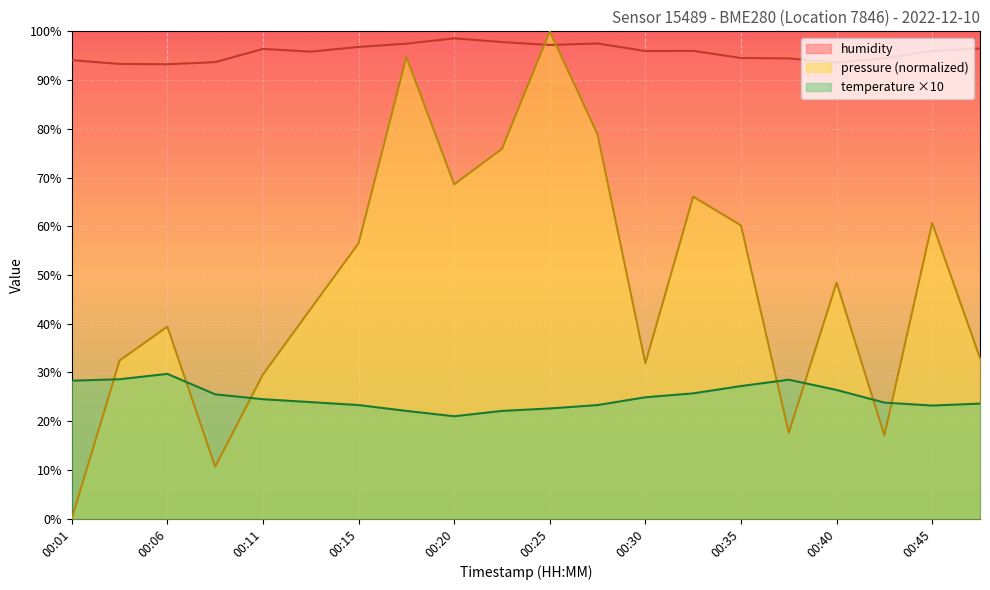

Which series ends up on top after the final intersection of pressure and temperature?

pressure